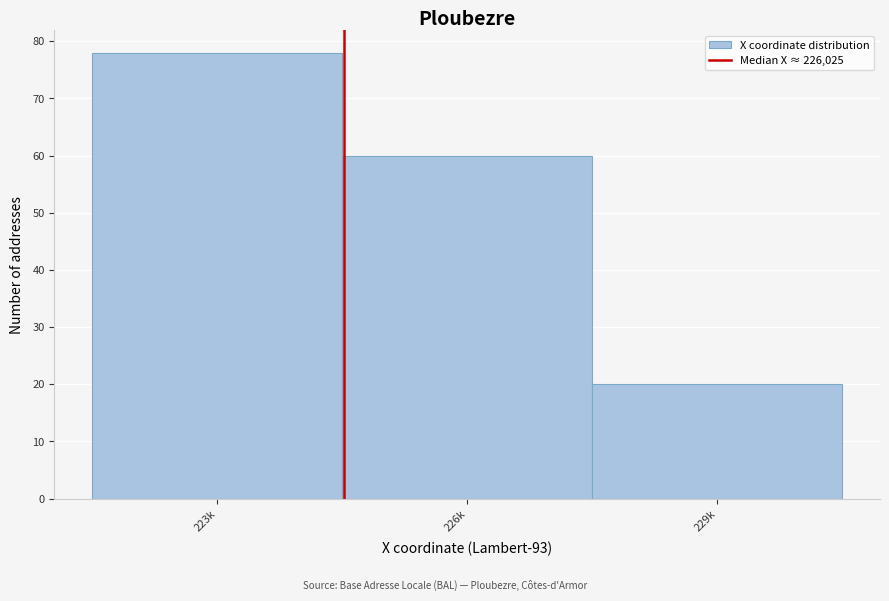

Reading left to right, extract all data points from this chart.

78	60	20